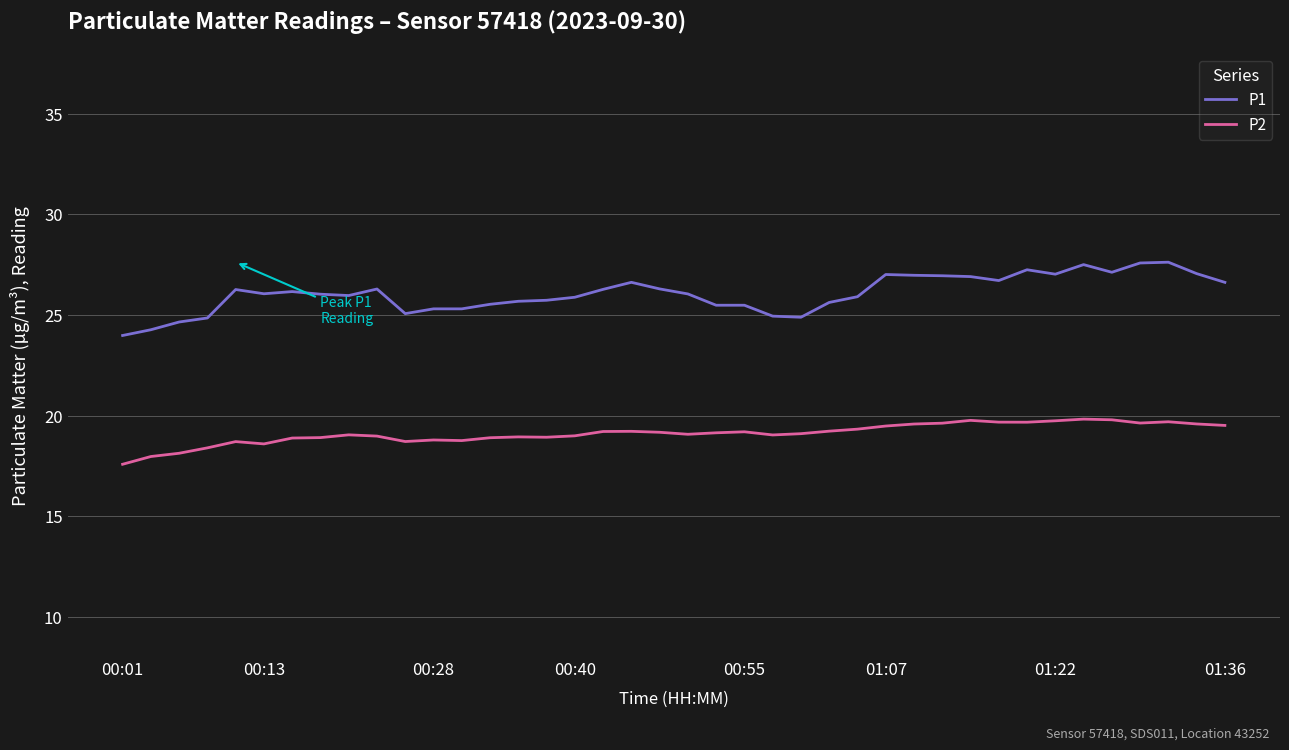

Is this an area chart (filled region under the line)?

No